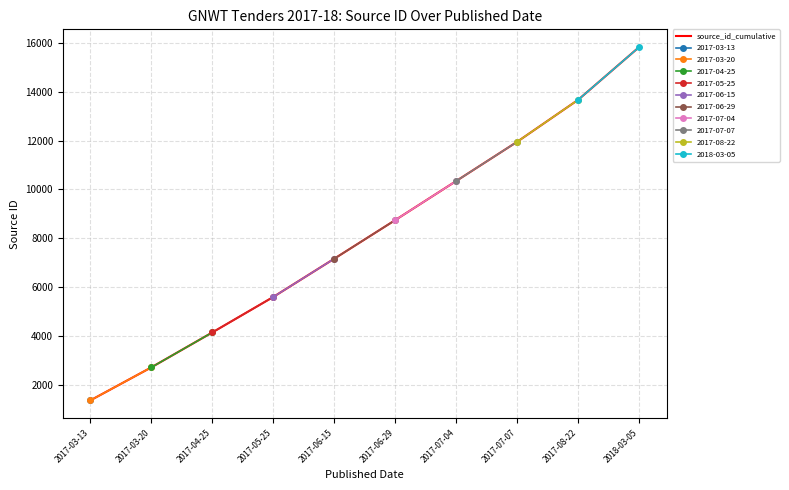

What is the difference between the values at 2017-07-07 and 2017-03-20?

9233